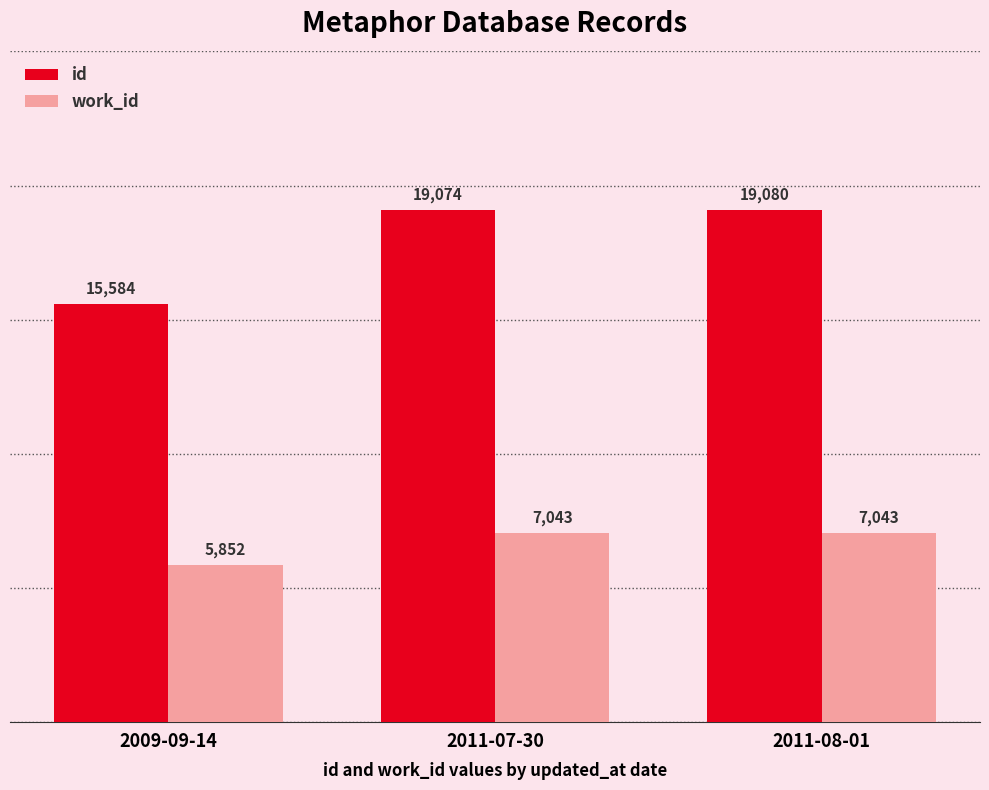

Does the chart contain any negative values?

No